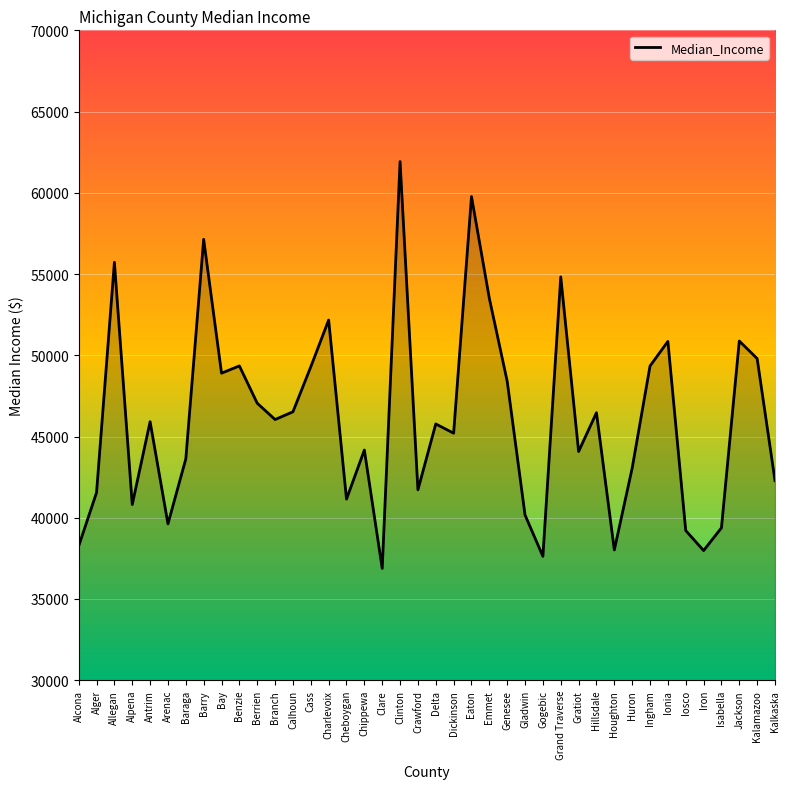

True or false: the data has more than 1 interior local peaks.

True